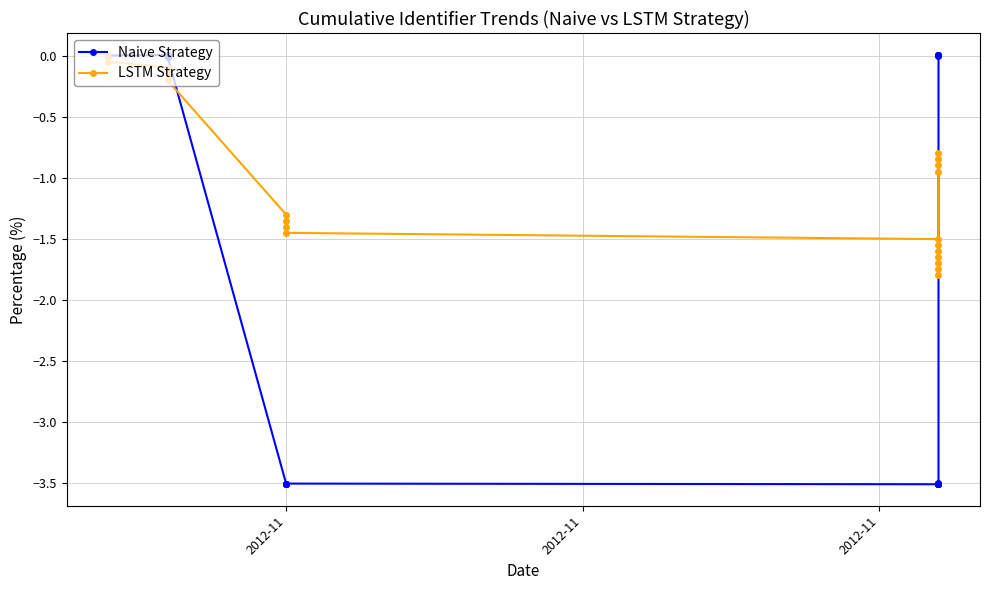

How many negative values does the Naive Strategy series have?

14